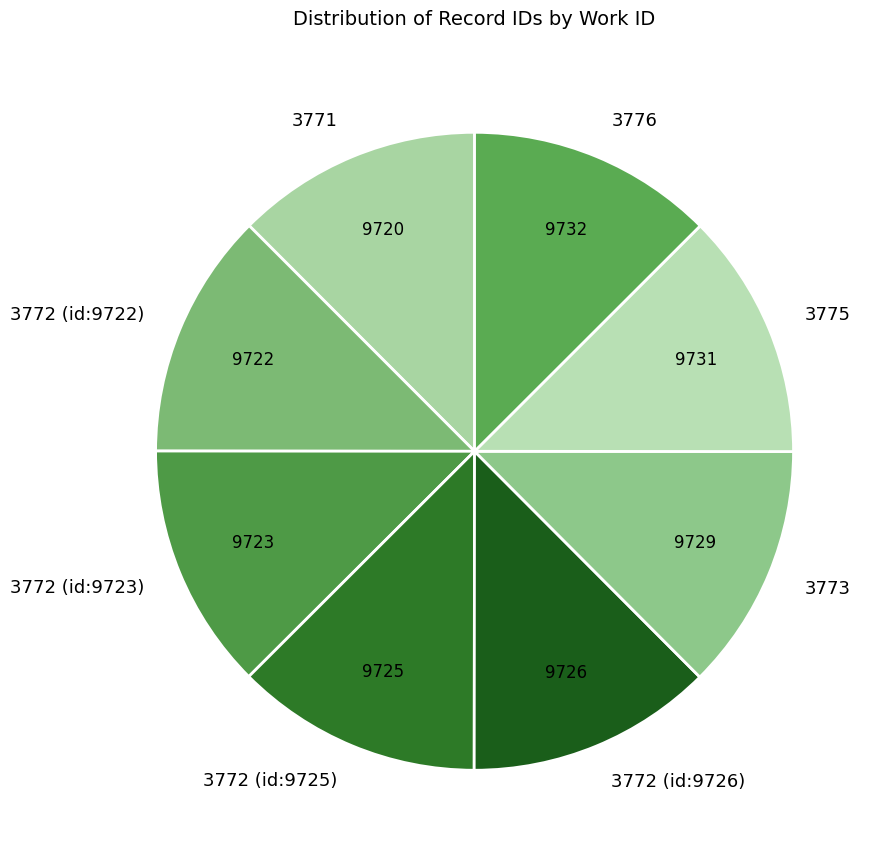

Is the sum of 3771 and 3776 greater than half?

No